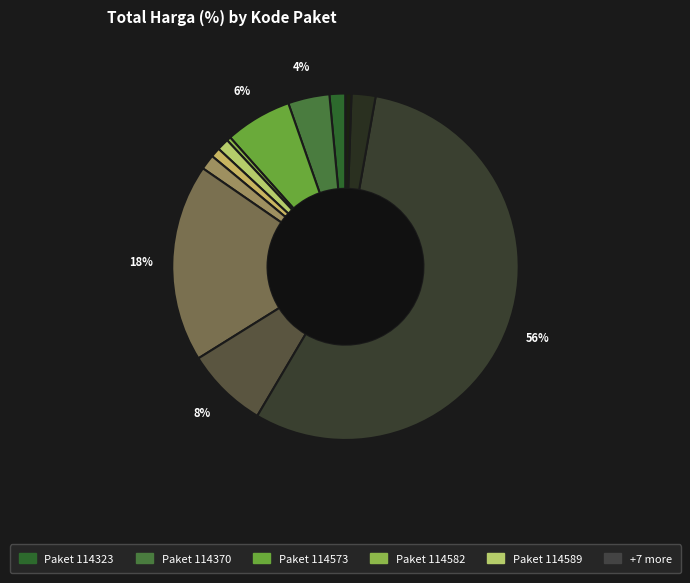

How many segments does this pie chart have?

12